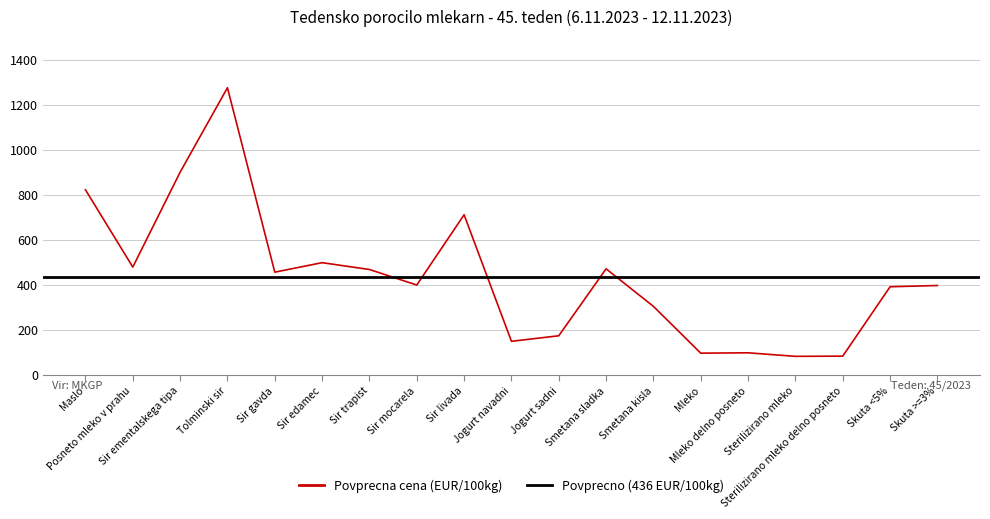

What is the greatest value displayed?

1275.3